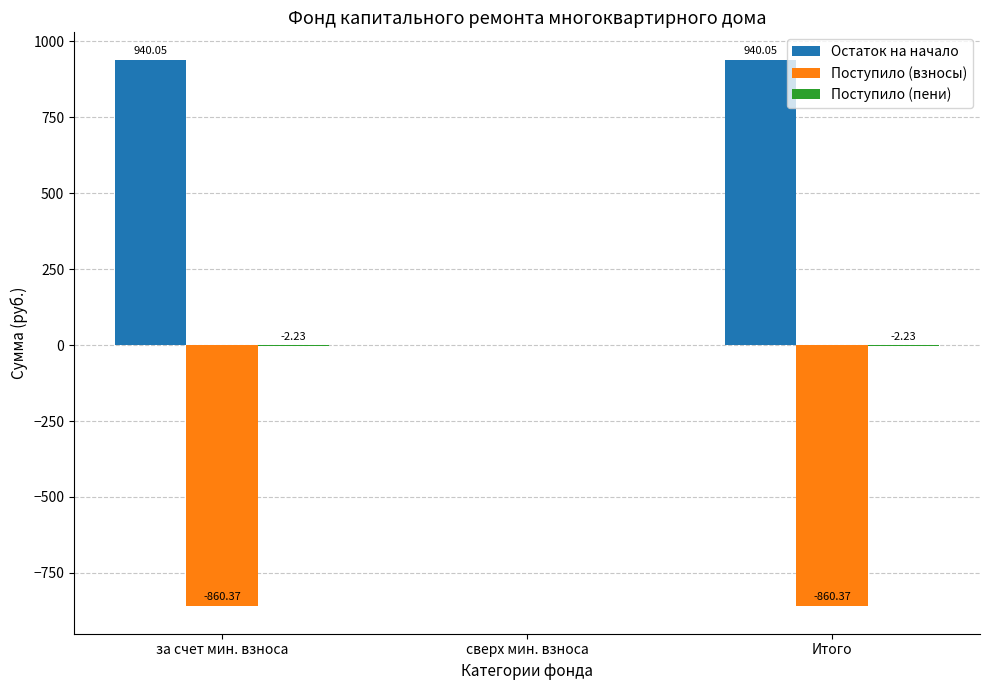

Between за счет мин. взноса and сверх мин. взноса, which series saw the biggest shift?

Остаток на начало